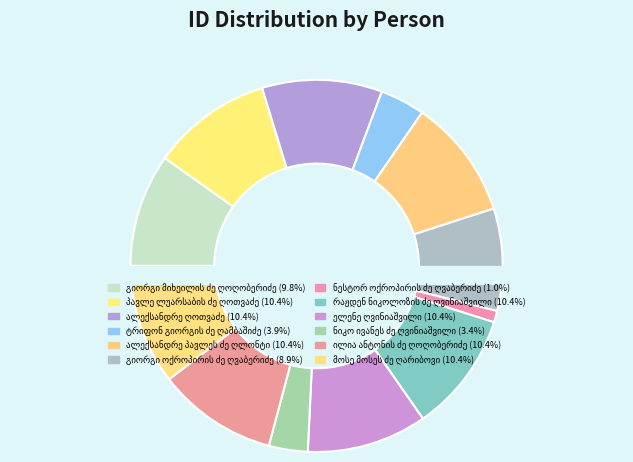

The ტრიფონ გიორგის ძე ღამბაშიძე slice represents 4% of the pie. True or false?

True